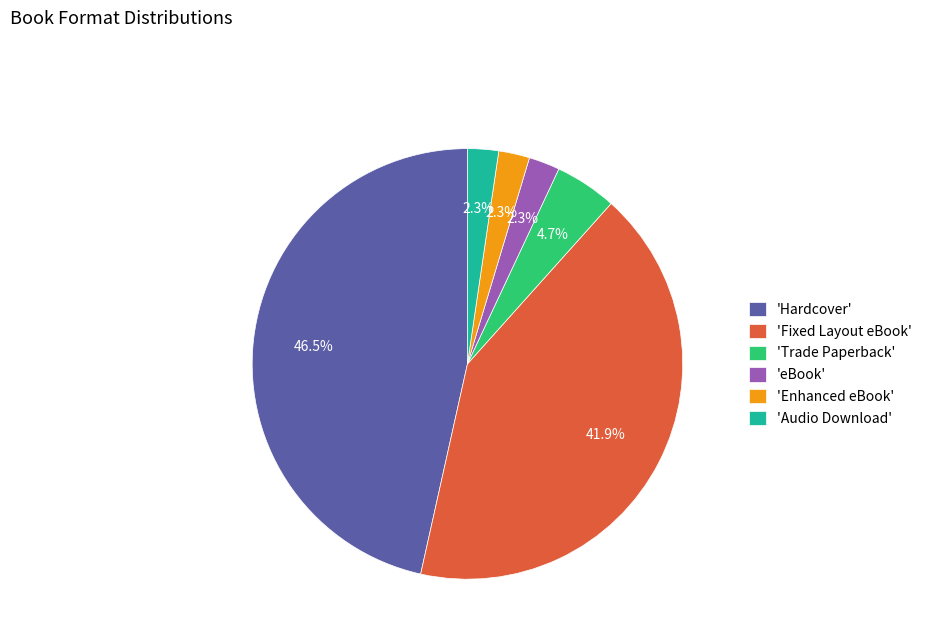

What is the largest slice in the pie chart?

'Hardcover'